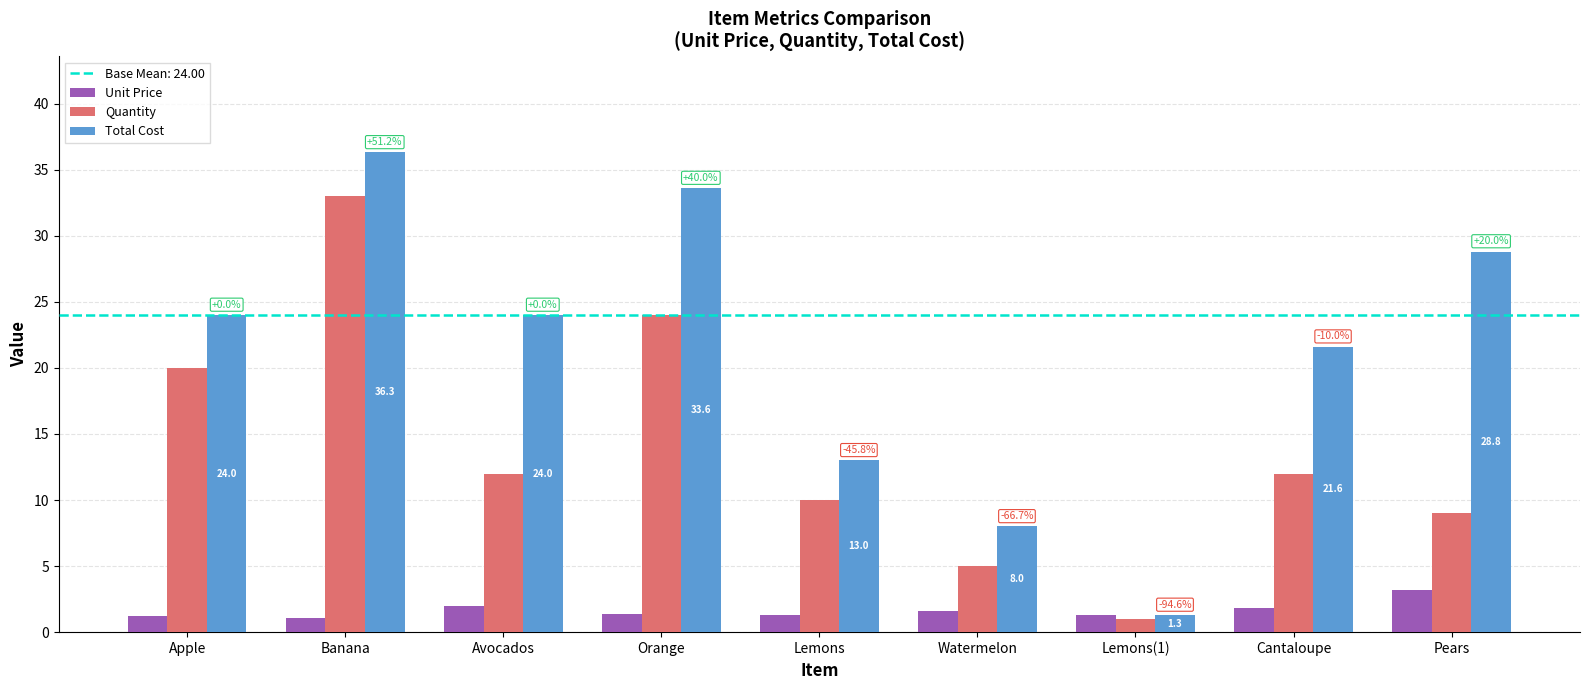

Which series changed the most between Apple and Lemons(1)?

Total Cost